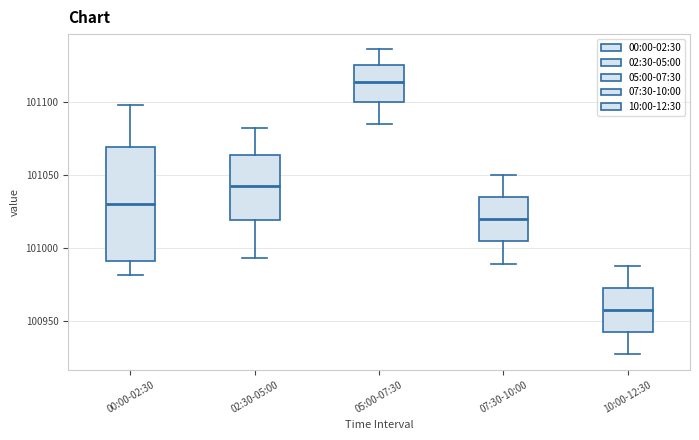

Which box's median line is the highest?

05:00-07:30